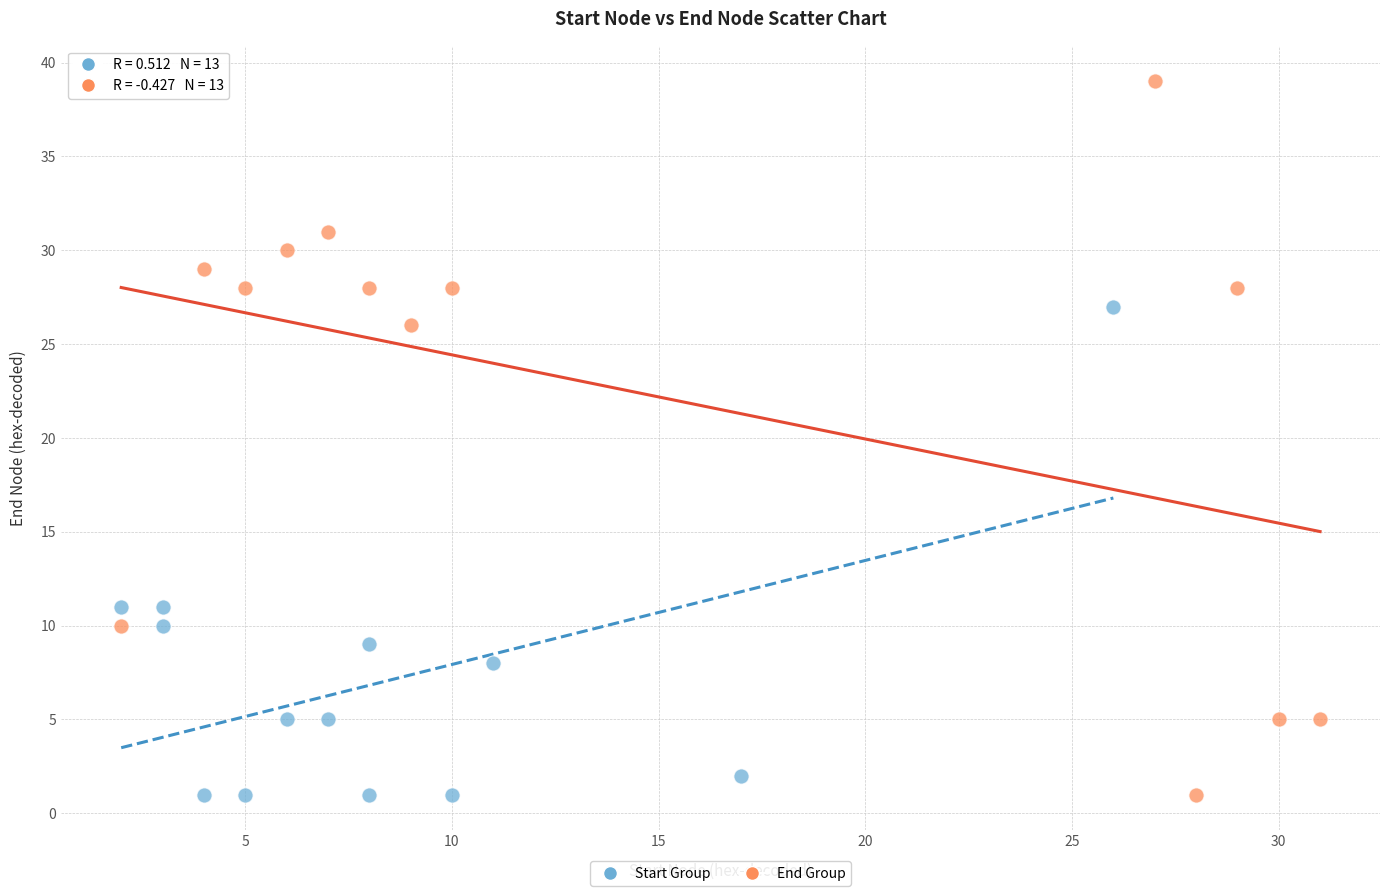

Which series has the largest Y range (max minus min)?

End Group